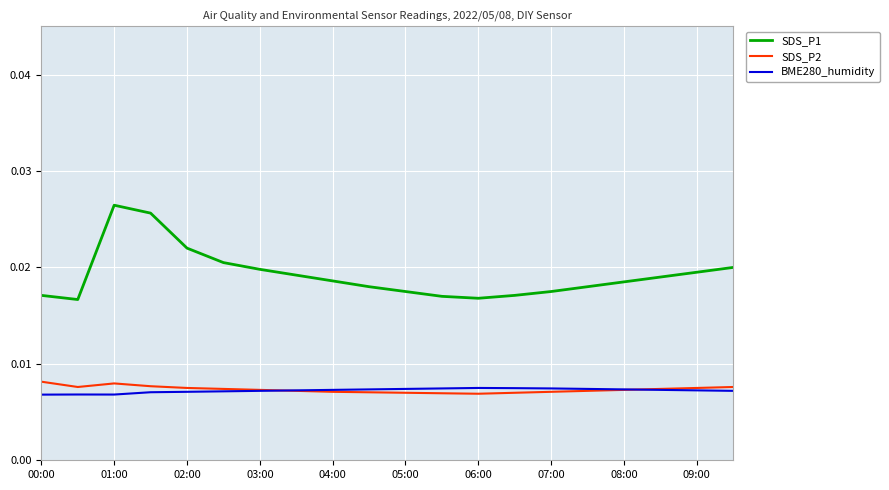

True or false: SDS_P1 and BME280_humidity intersect in this chart.

False